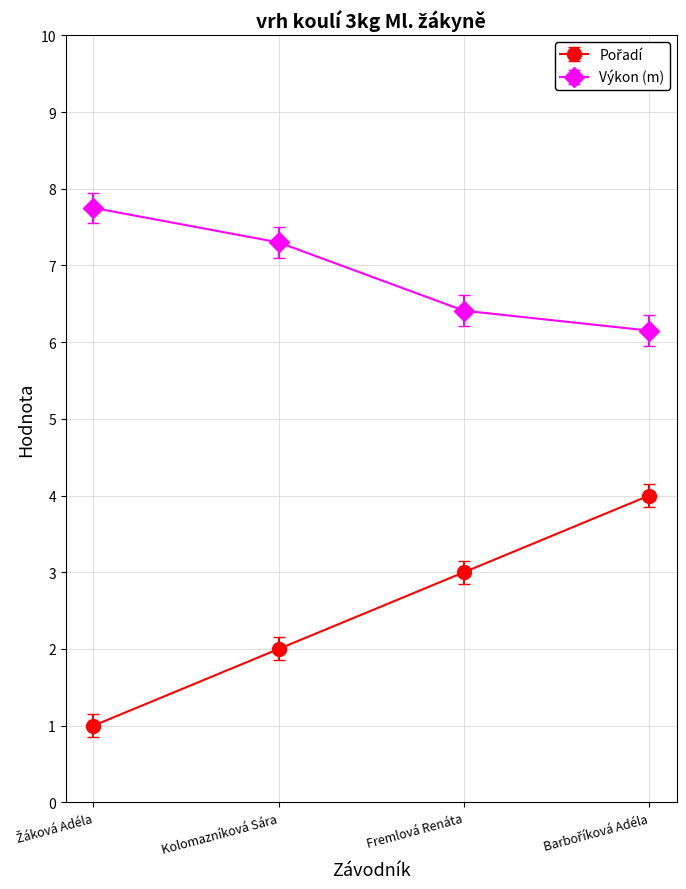

Does the chart have visible grid lines?

Yes